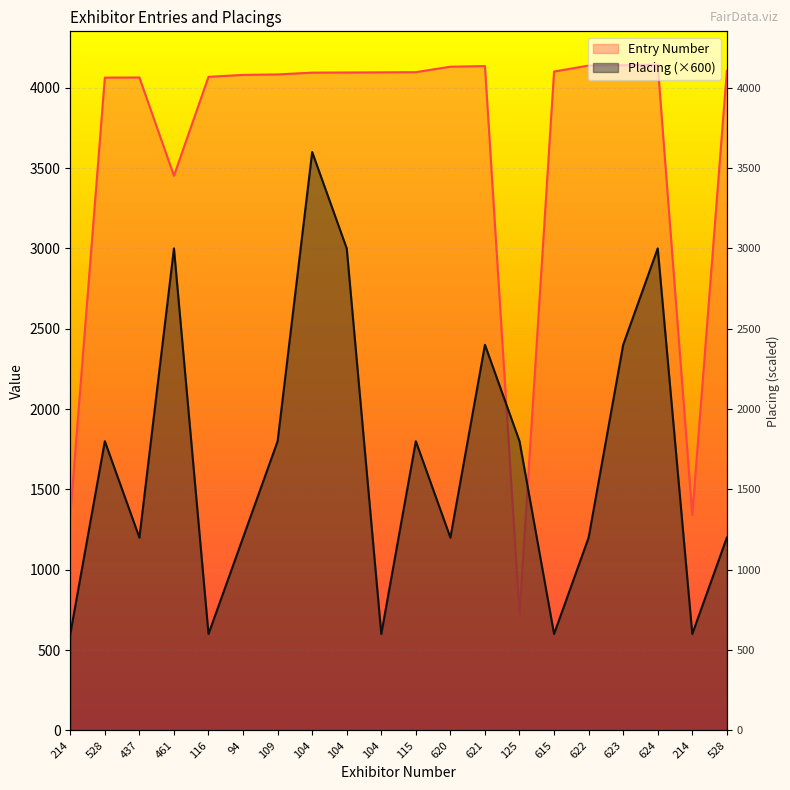

How many times do Placing and Entry Number cross each other?

2